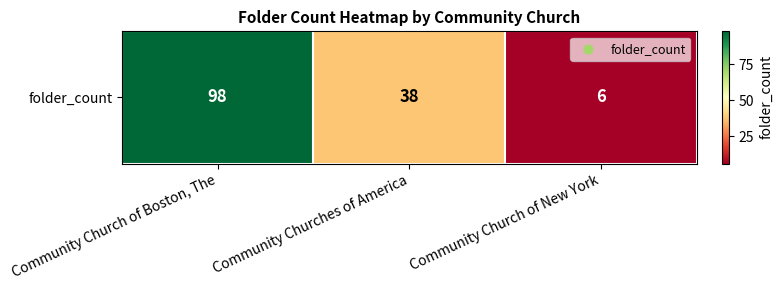

Approximately how many times larger is the value at Community Church of Boston, The compared to Community Church of New York?

16.3